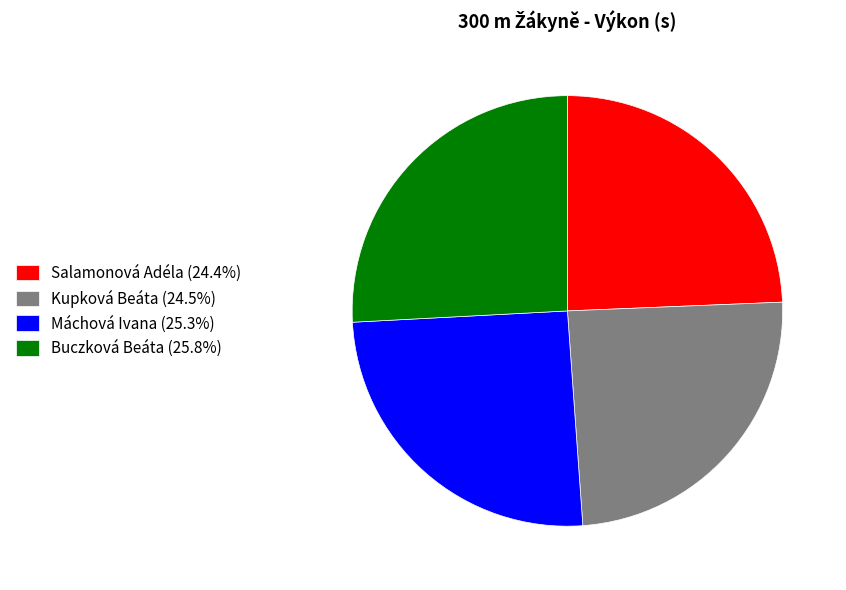

Is the sum of Máchová Ivana (25.3%) and Buczková Beáta (25.8%) greater than half?

Yes